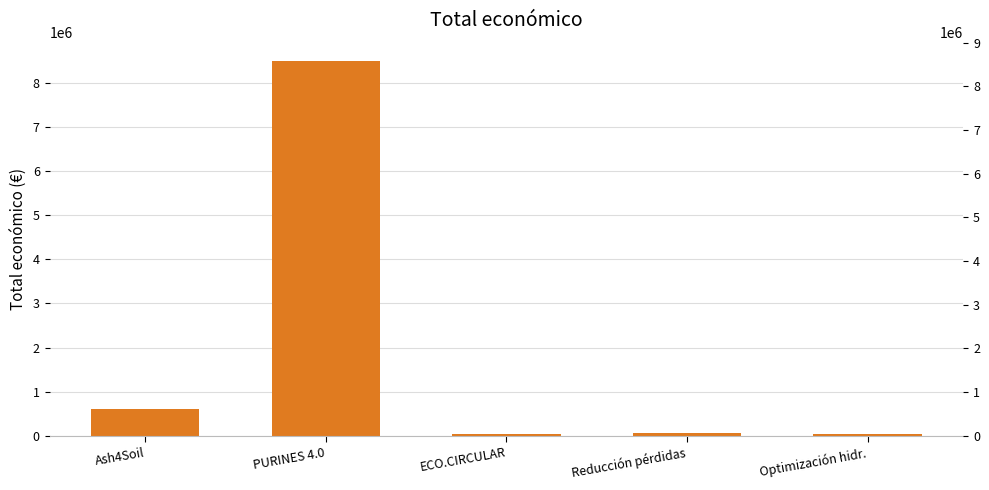

How many categories are shown in the chart?

5